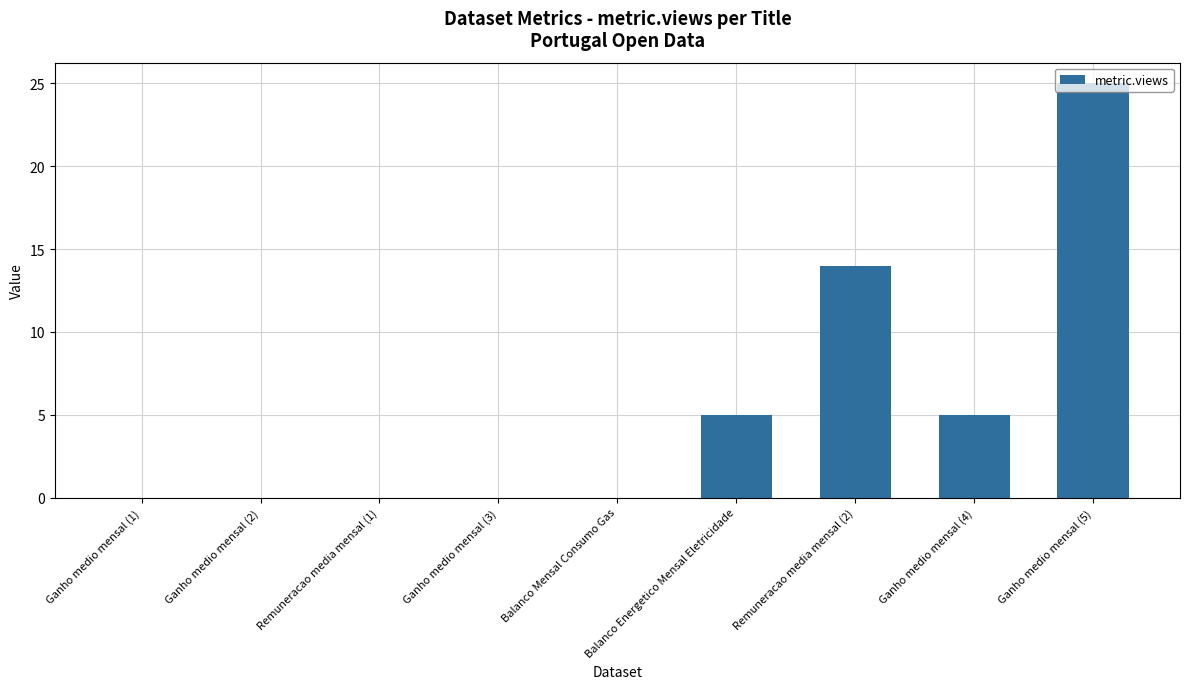

What is the change in value from Remuneracao media mensal (1) to Ganho medio mensal (5)?

+25